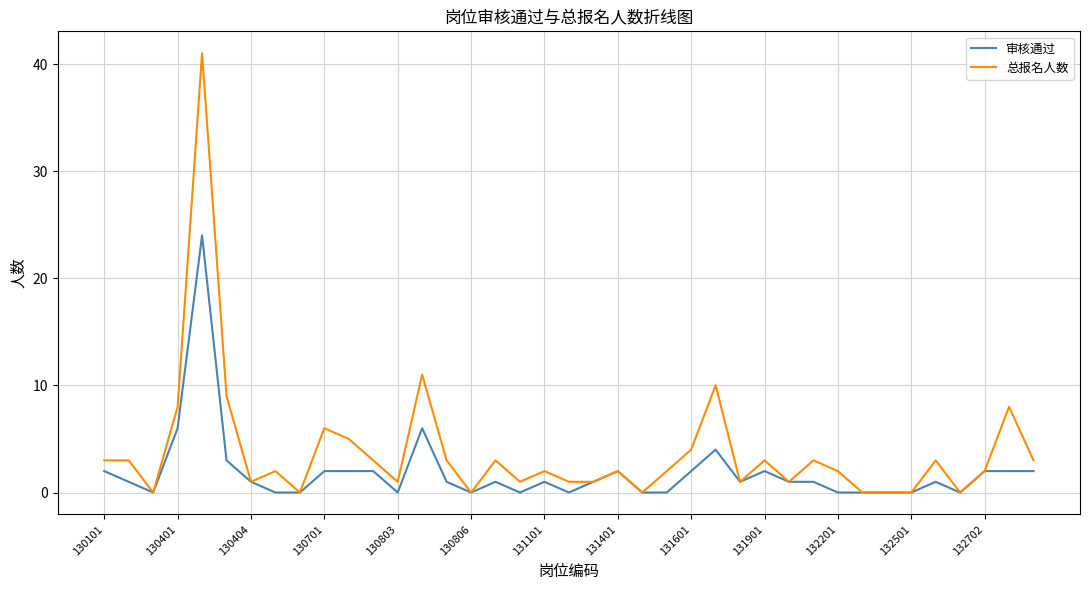

What is the highest value of the 审核通过 series?

24